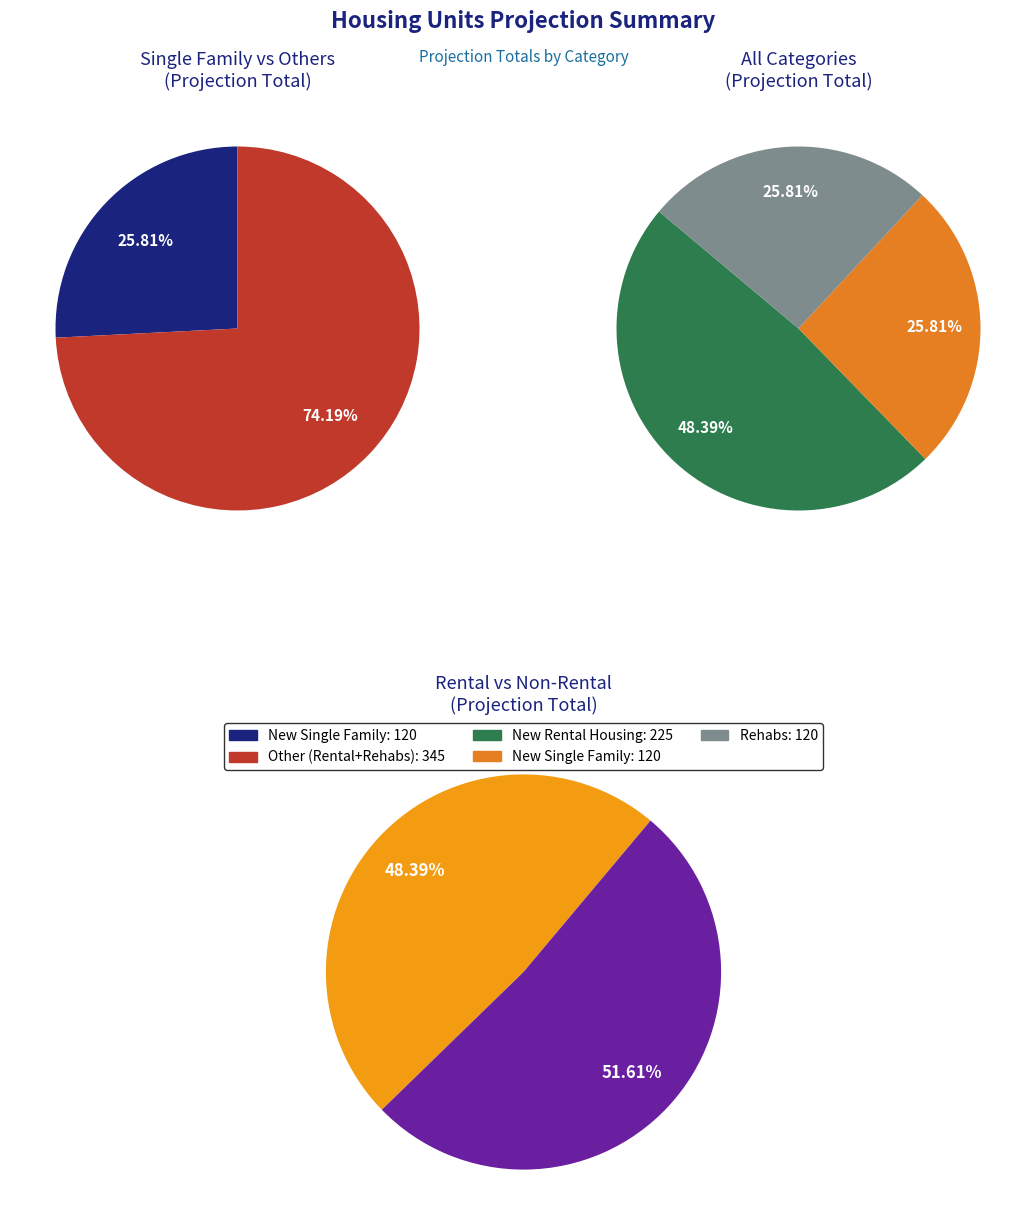

The Rehabs slice represents 13% of the pie. True or false?

False